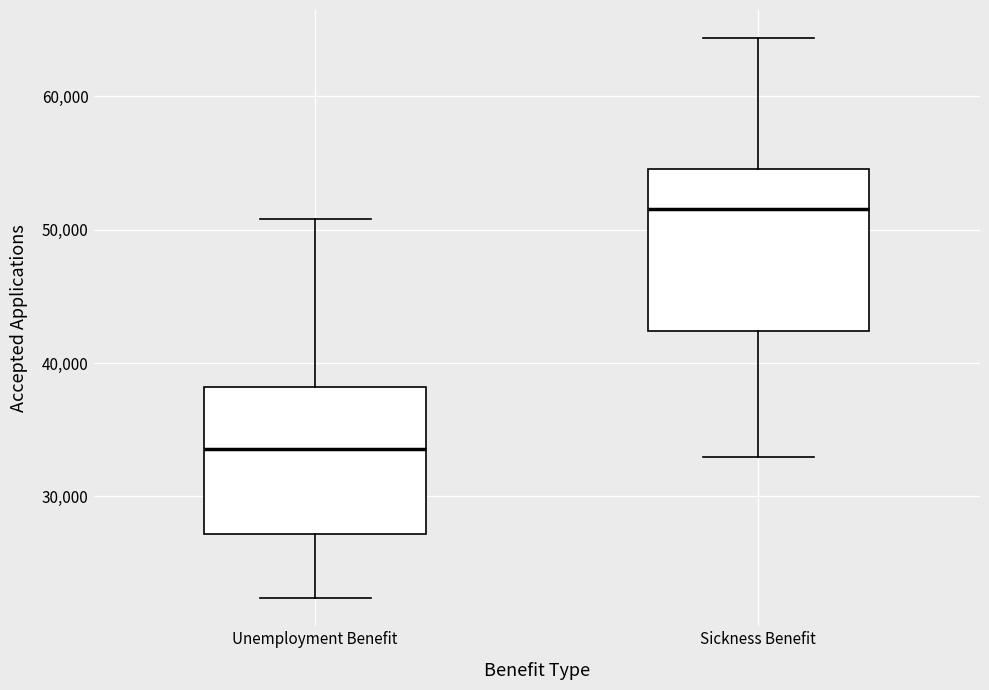

Reading left to right, read every box against the y-axis: the position of its median line, the range the box covers, and the ends of its whiskers. The values are not printed on the chart, so give them approximately, as read against the axis.

Unemployment Benefit: median 34000, box 27000 to 38000, whiskers 22000 to 51000
Sickness Benefit: median 52000, box 42000 to 55000, whiskers 33000 to 64000